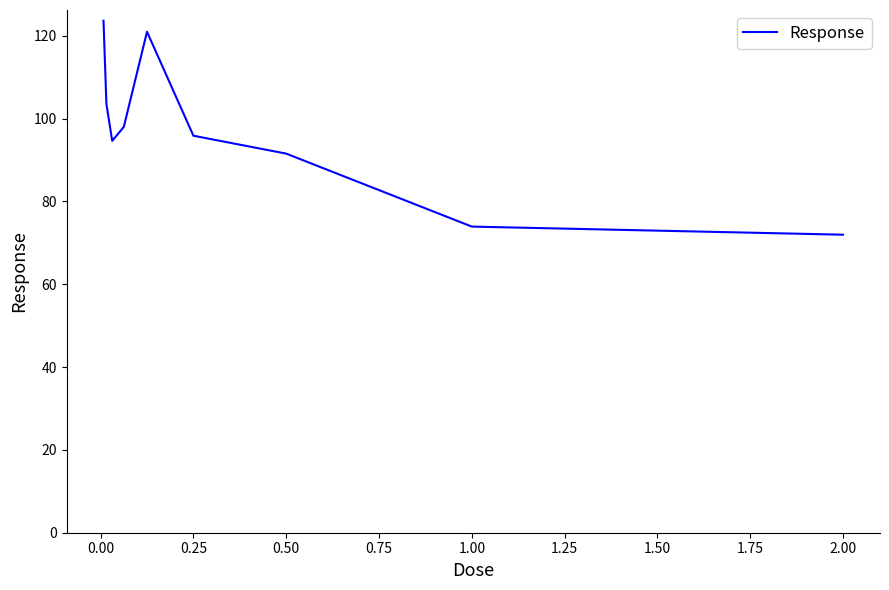

What is the smallest value displayed?

72.0